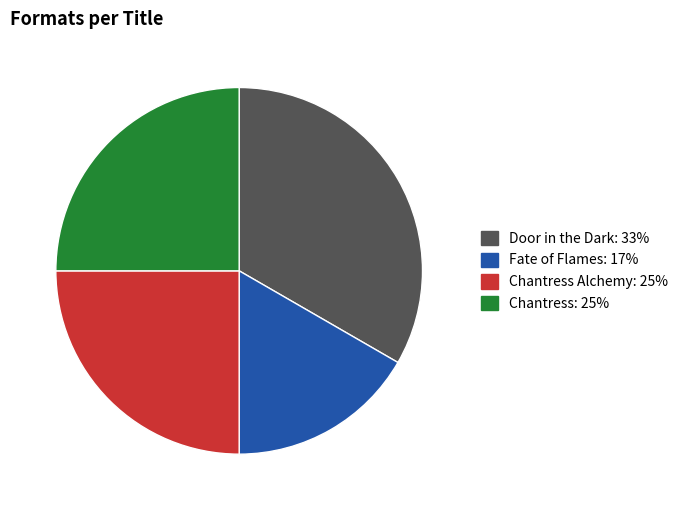

Is there a majority slice in this chart?

No